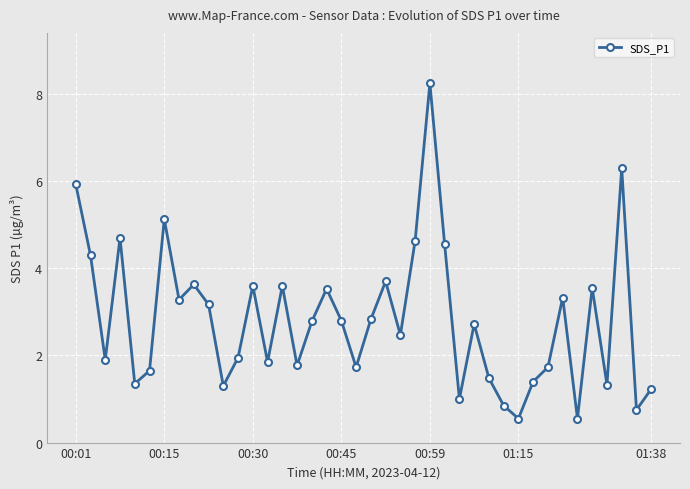

Is this an area chart (filled region under the line)?

No